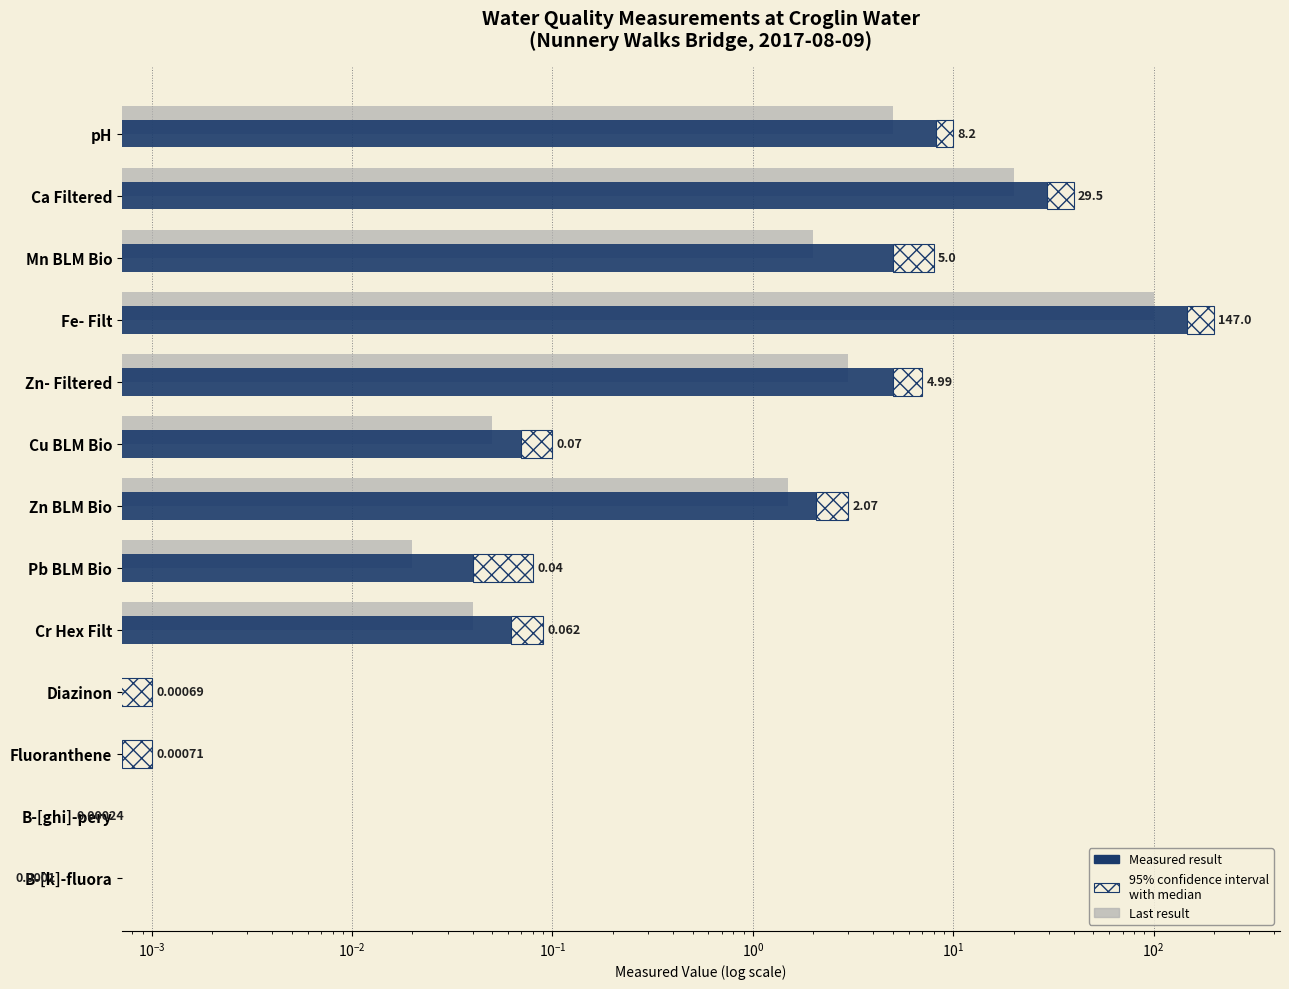

The Last result series shows 2.6 at pH. True or false?

False